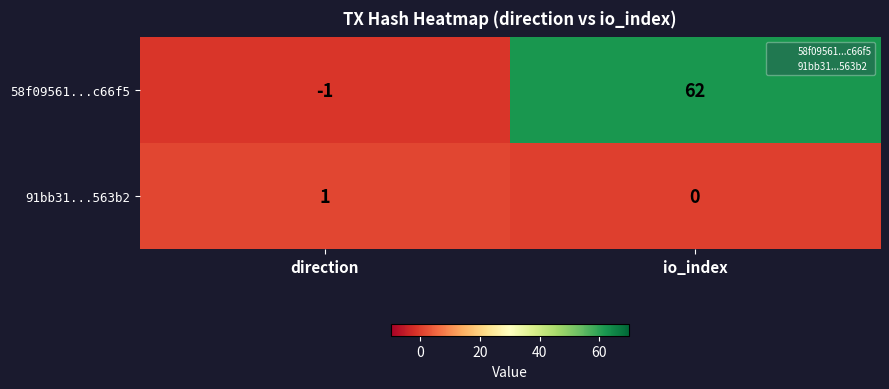

Which series has the widest spread of values?

58f09561...c66f5